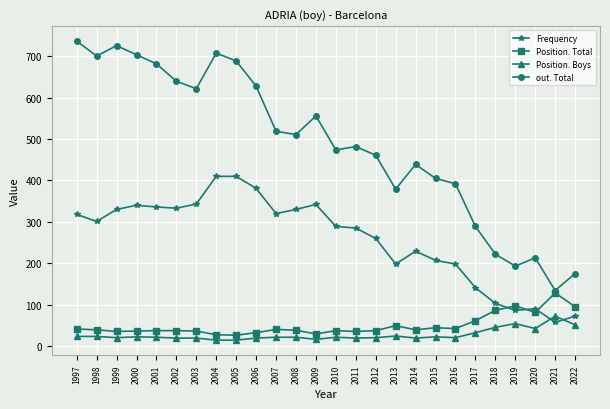

Does the chart display data point markers on the line(s)?

Yes